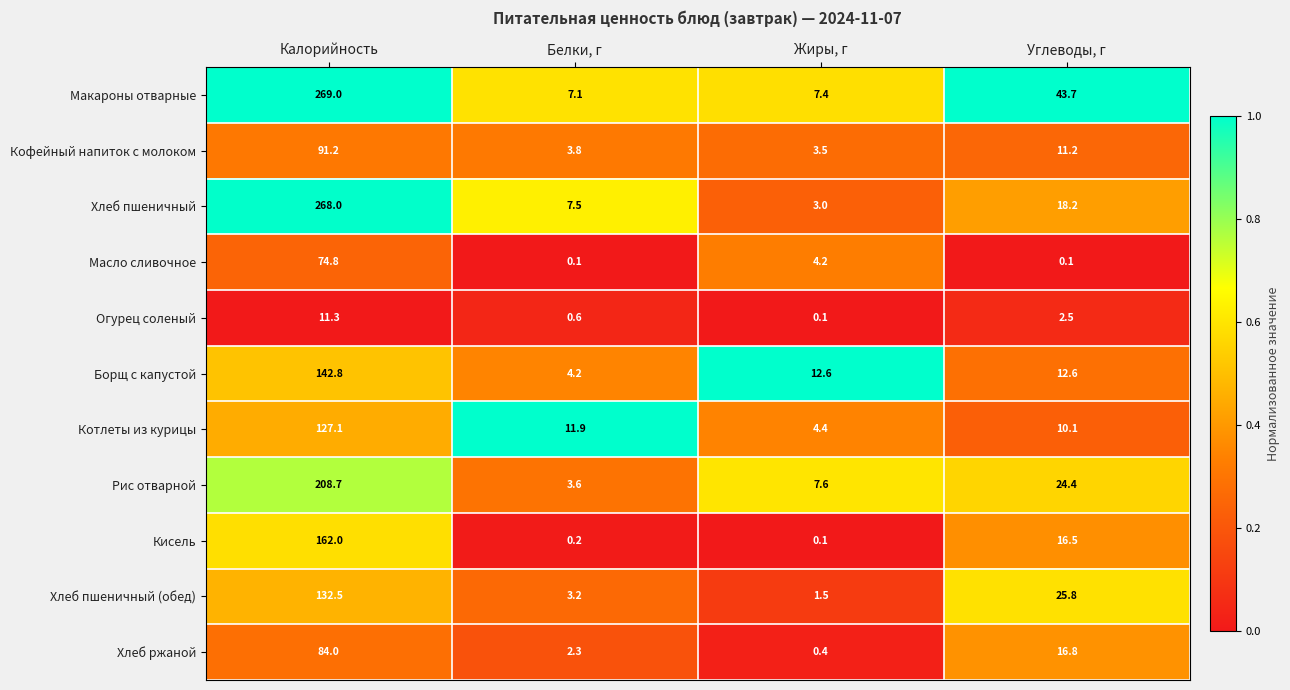

Between Белки, г and Углеводы, г, which series saw the biggest shift?

Макароны отварные